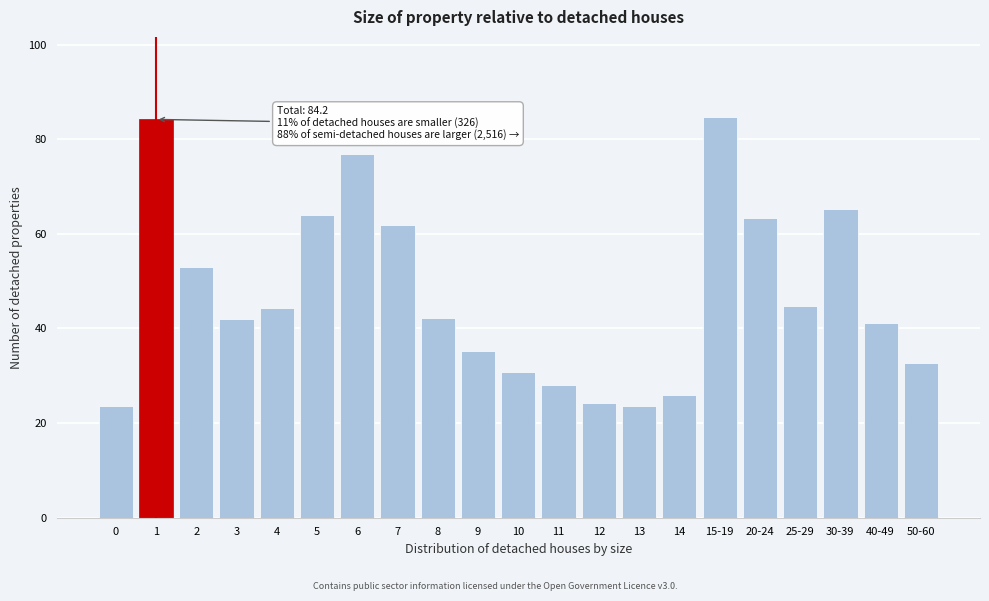

What is the label of the 17th bar from the left?

20-24